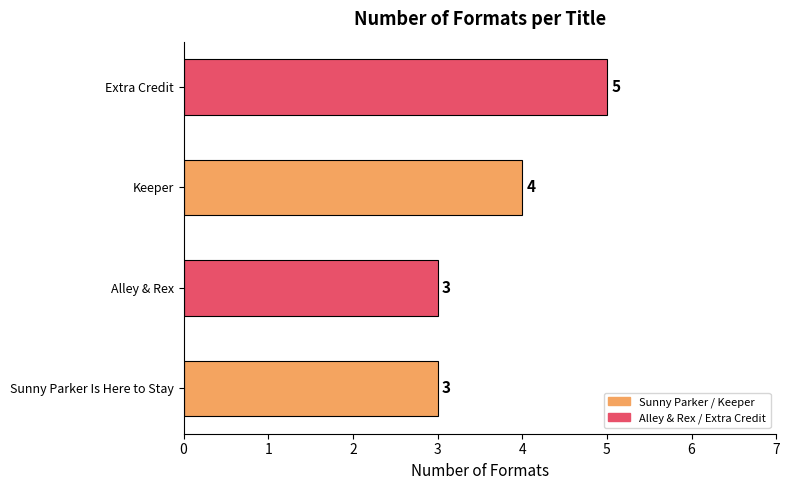

What is the smallest value displayed?

3